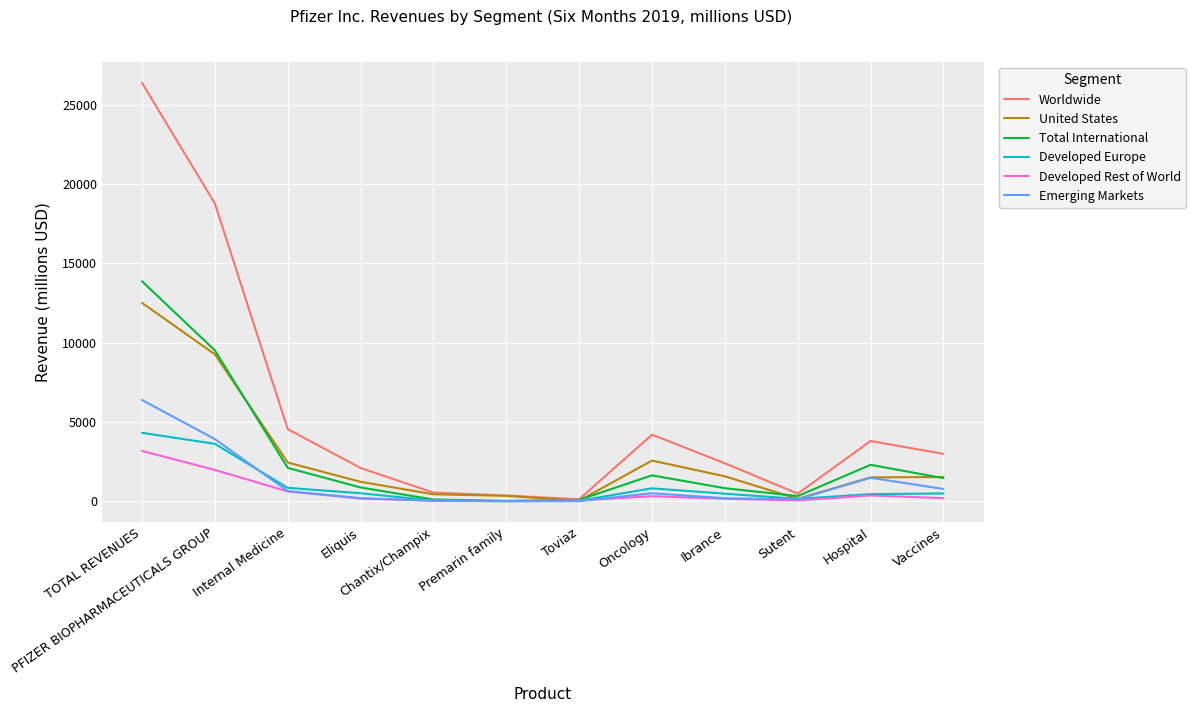

Read the Worldwide value at Vaccines, to the nearest 100.

3000